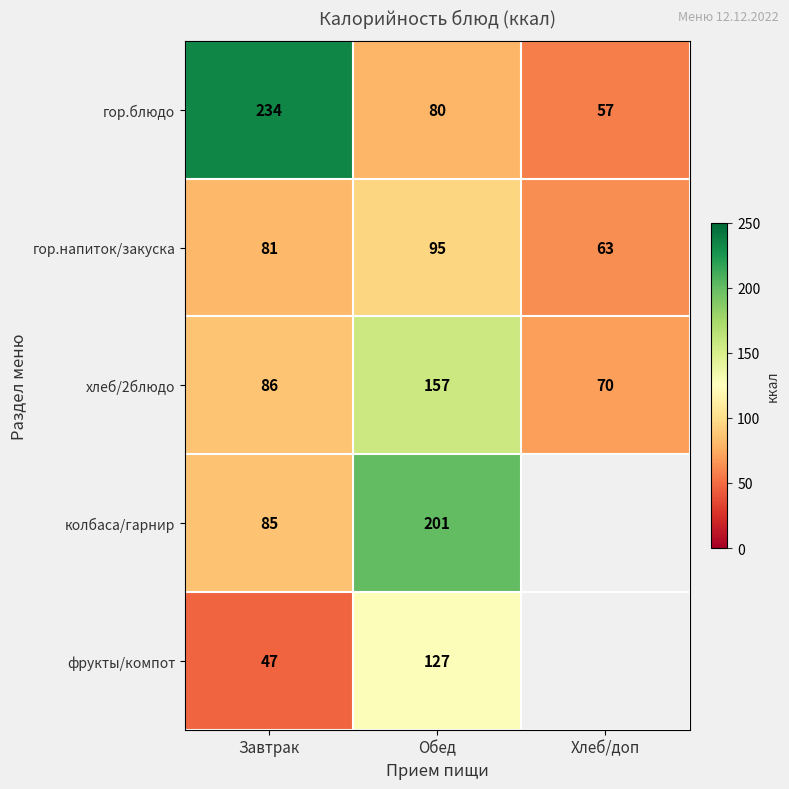

What is the maximum value shown in the chart?

234.0